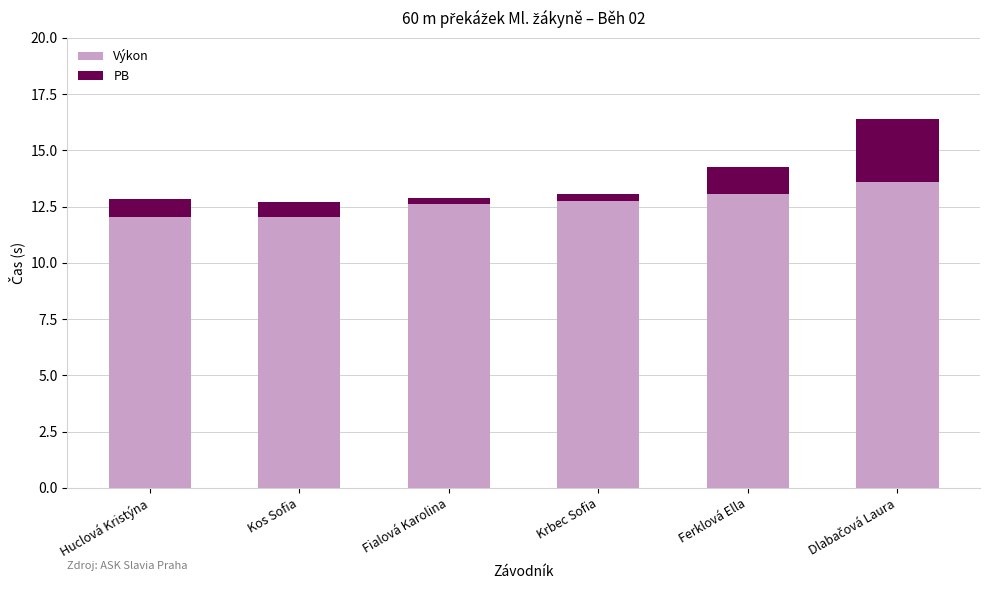

Is it true that PB equals 0.3 at Fialová Karolina?

False